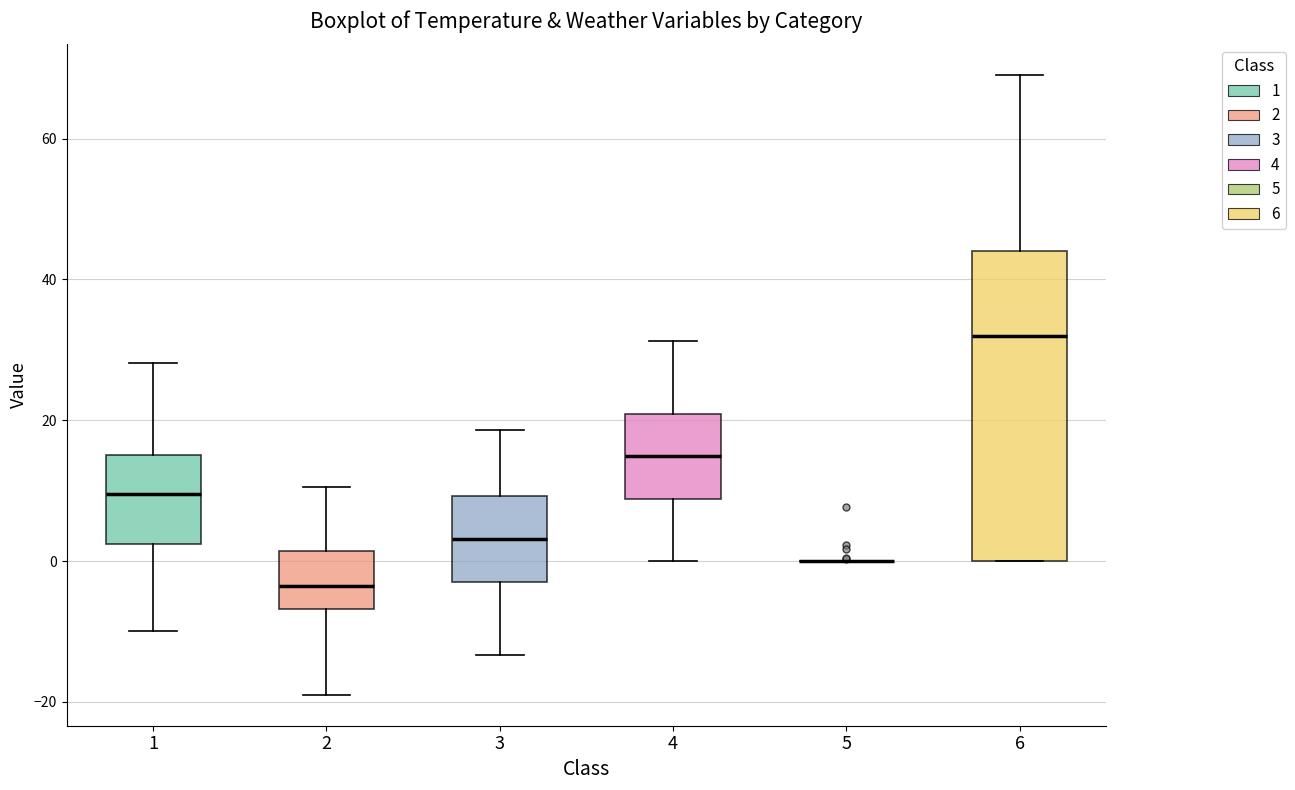

Reading left to right, read every box against the y-axis: the position of its median line, the range the box covers, and the ends of its whiskers. The values are not printed on the chart, so give them approximately, as read against the axis.

1: median 10, box 2 to 16, whiskers -10 to 28
2: median -4, box -6 to 2, whiskers -18 to 10
3: median 4, box -2 to 10, whiskers -14 to 18
4: median 14, box 8 to 20, whiskers 0 to 32
5: box collapsed to a line at 0, whiskers 0 to 0
6: median 32, box 0 to 44, whiskers 0 to 70